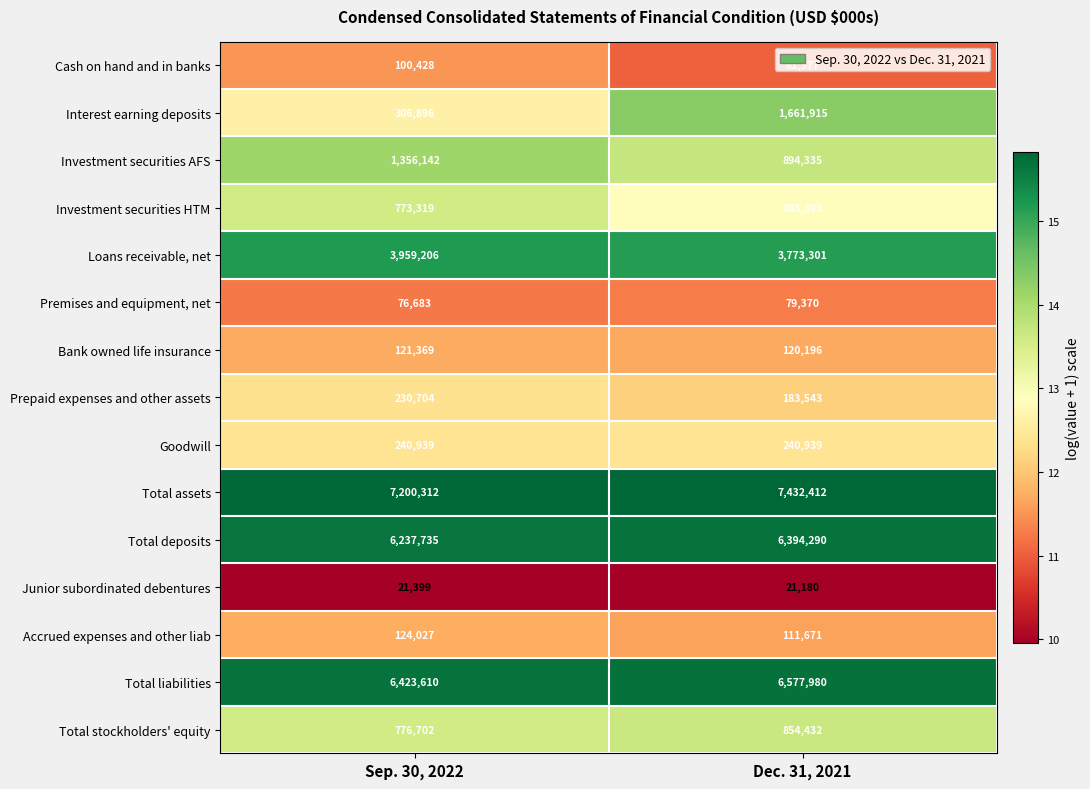

The value of Premises and equipment, net at Sep. 30, 2022 is 76683. True or false?

True